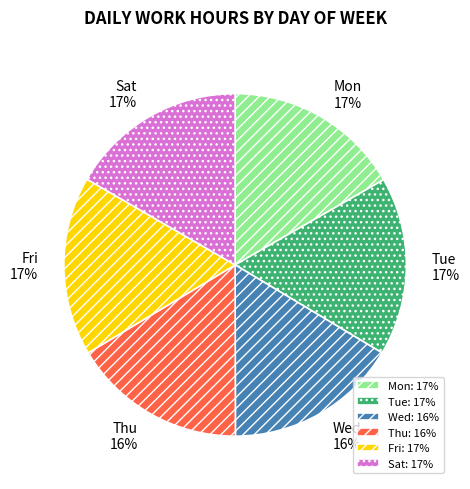

Is there any slice that represents more than half of the pie?

No